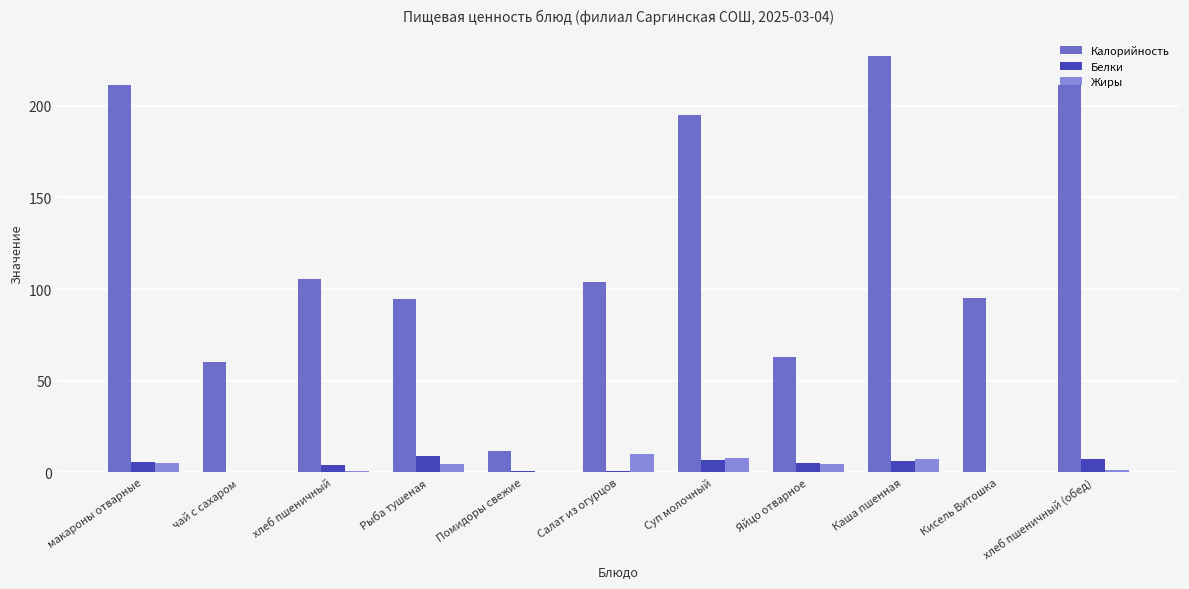

At which category is the sum across all series the highest?

Каша пшенная